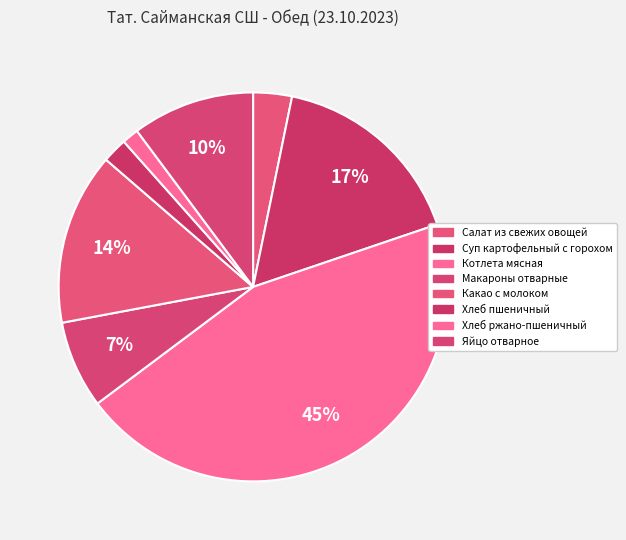

Rank the categories by value from lowest to highest.

Хлеб ржано-пшеничный, Хлеб пшеничный, Салат из свежих овощей, Макароны отварные, Яйцо отварное, Какао с молоком, Суп картофельный с горохом, Котлета мясная